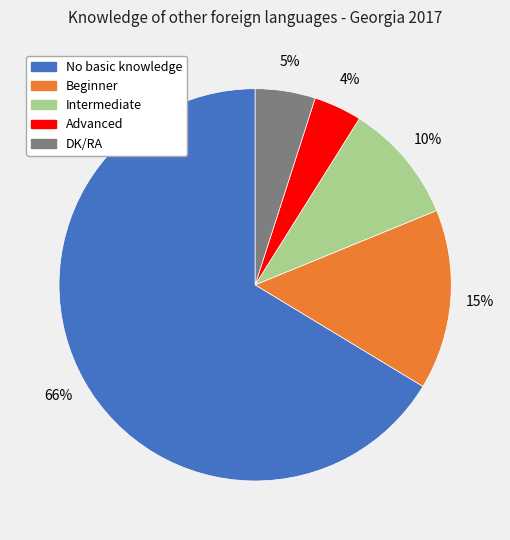

Do Advanced and Intermediate together represent more than half of the pie?

No